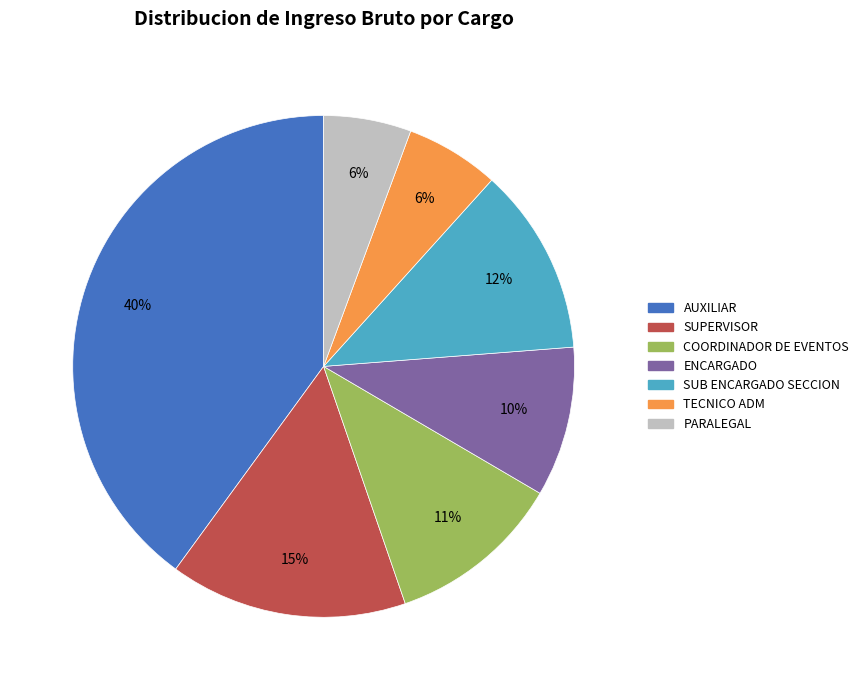

Which has a higher value, AUXILIAR or TECNICO ADM?

AUXILIAR